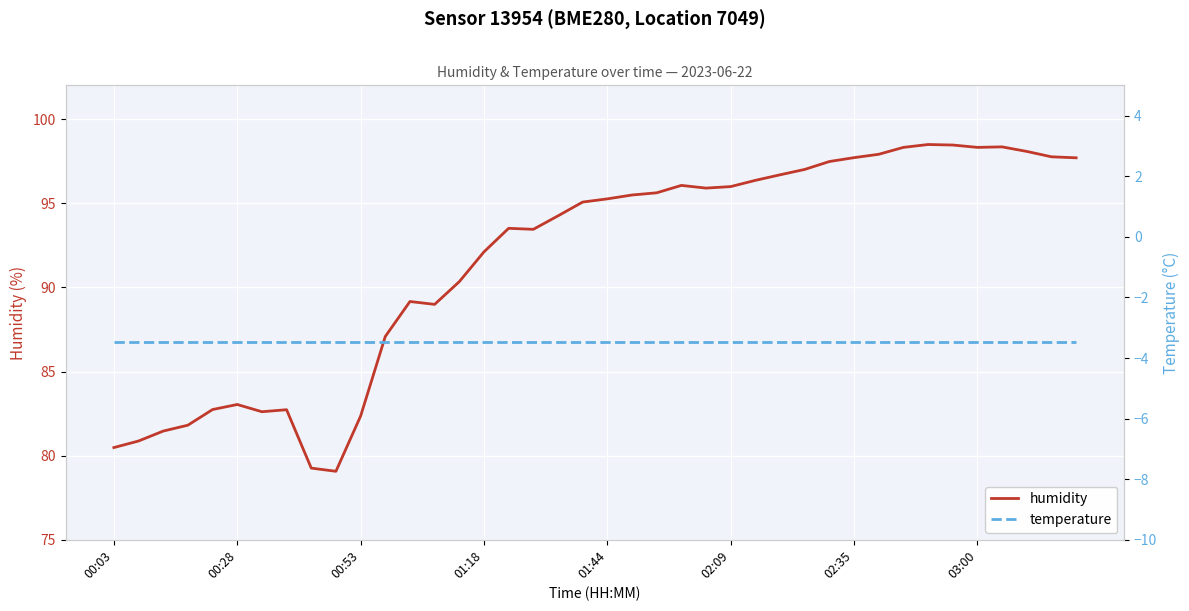

Where is the first local maximum for humidity?

00:28